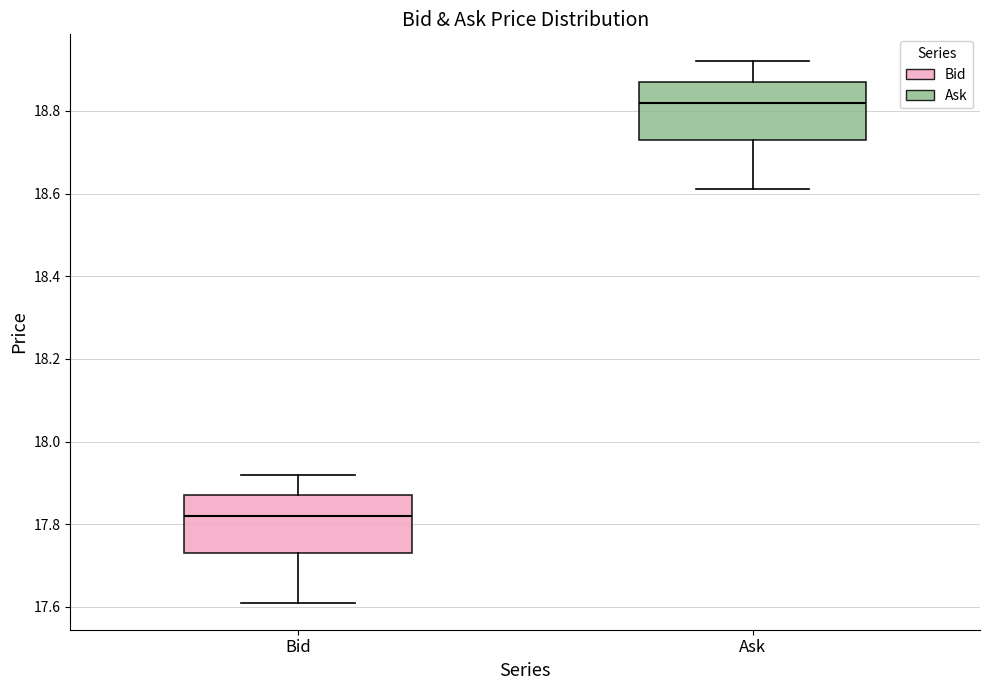

Reading left to right, transcribe this box plot: for each box, give where its median line is, the range the box spans, and where its two whiskers end, as read against the y-axis. The values are not printed on the chart, so give them approximately, as read against the axis.

Bid: median 17.82, box 17.74 to 17.88, whiskers 17.62 to 17.92
Ask: median 18.82, box 18.74 to 18.88, whiskers 18.62 to 18.92